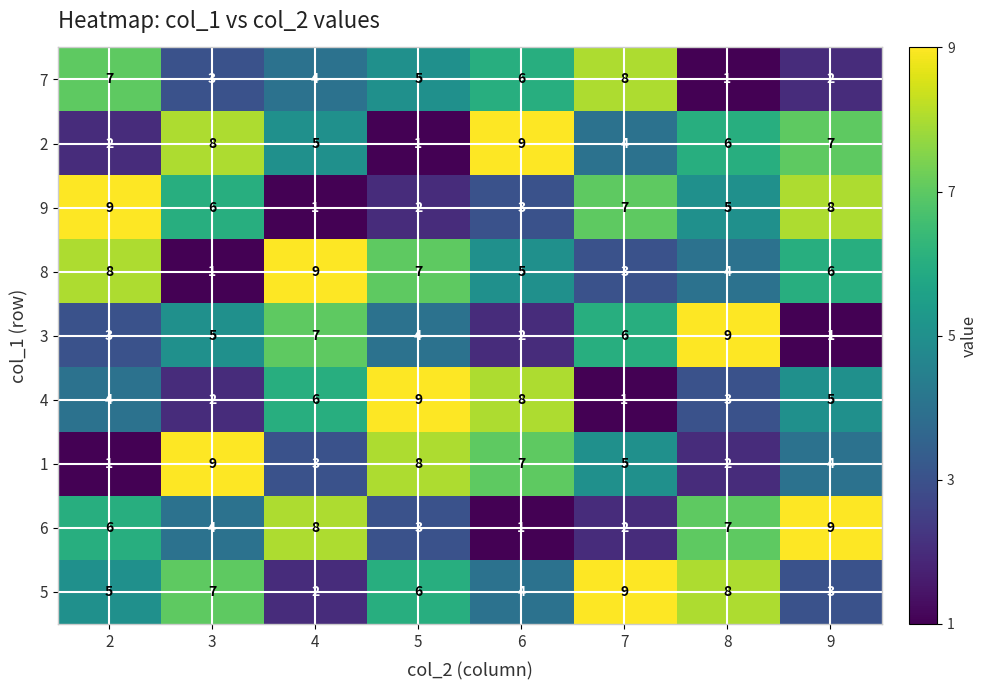

What is the difference between the highest and lowest values at 3?

8